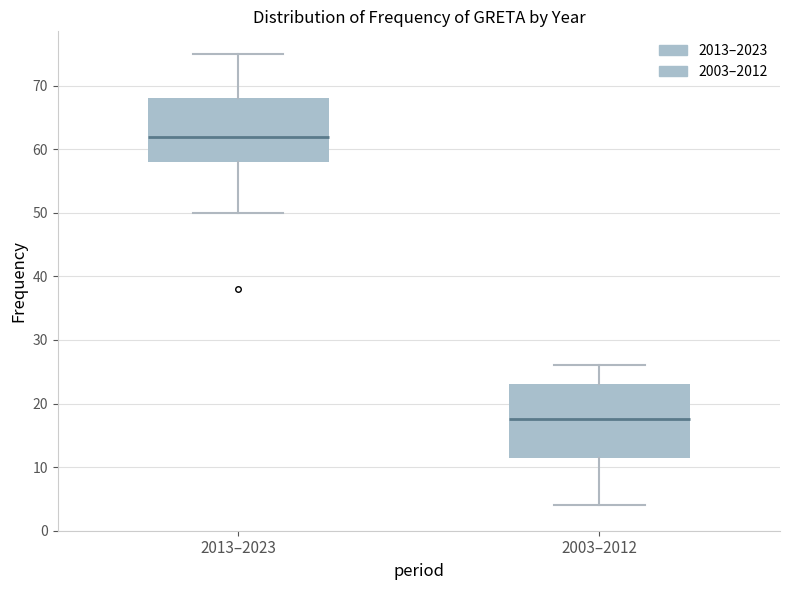

Reading left to right, read every box against the y-axis: the position of its median line, the range the box covers, and the ends of its whiskers. The values are not printed on the chart, so give them approximately, as read against the axis.

2013–2023: median 62, box 58 to 68, whiskers 50 to 75
2003–2012: median 18, box 12 to 23, whiskers 4 to 26